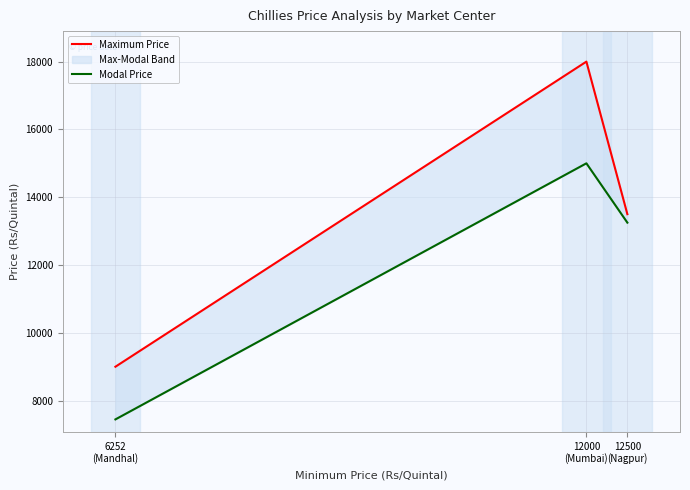

Reading left to right, list all the values displayed in this chart.

Maximum Price: 9000	18000	13500
Modal Price: 7446	15000	13250